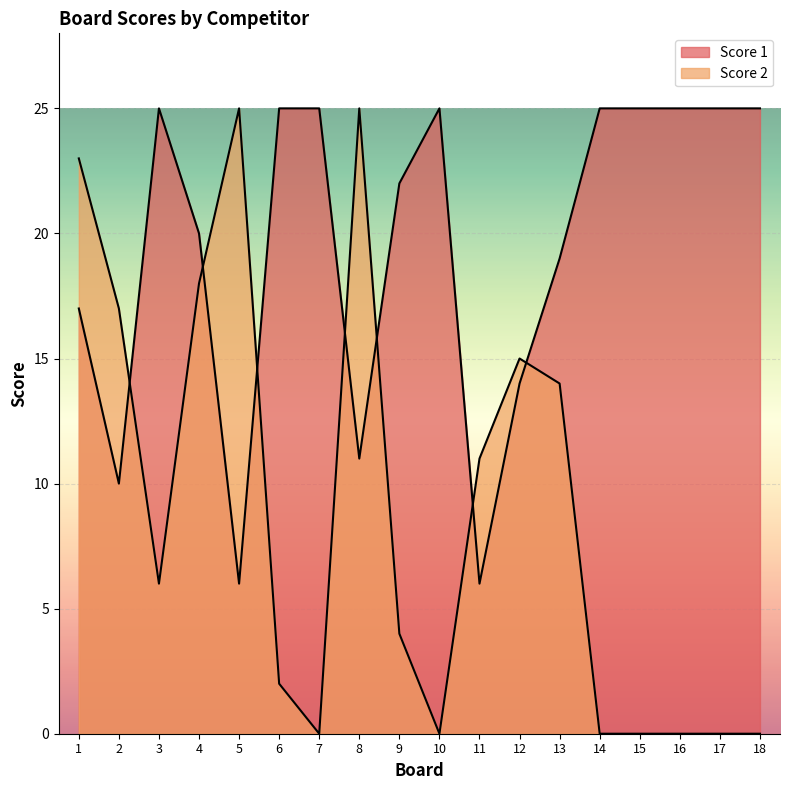

Rank the categories by Score 2 value from highest to lowest.

5, 8, 1, 4, 2, 12, 13, 11, 3, 9, 6, 7, 10, 14, 15, 16, 17, 18